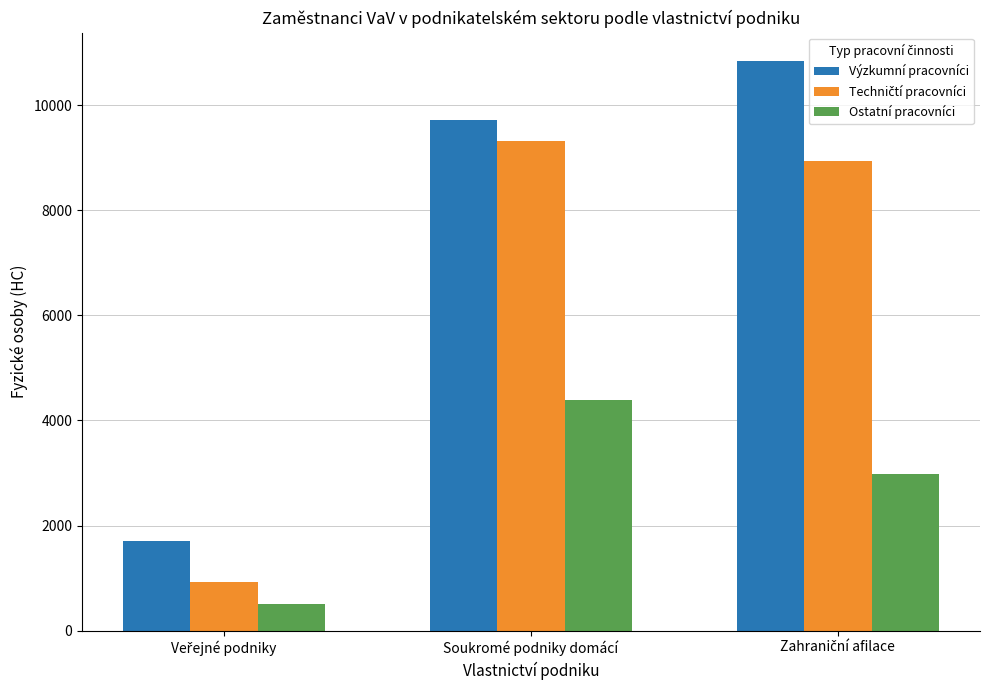

Which series has the largest range (max minus min)?

Výzkumní pracovníci